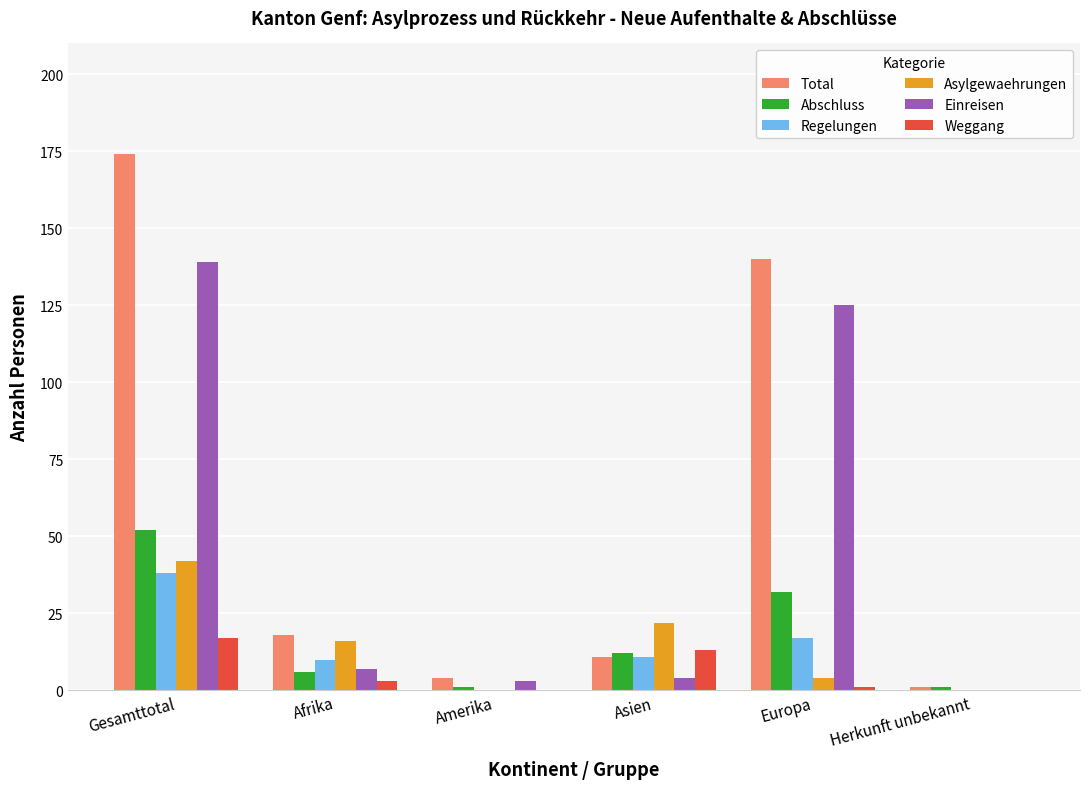

What value does the Regelungen series have at Europa?

17